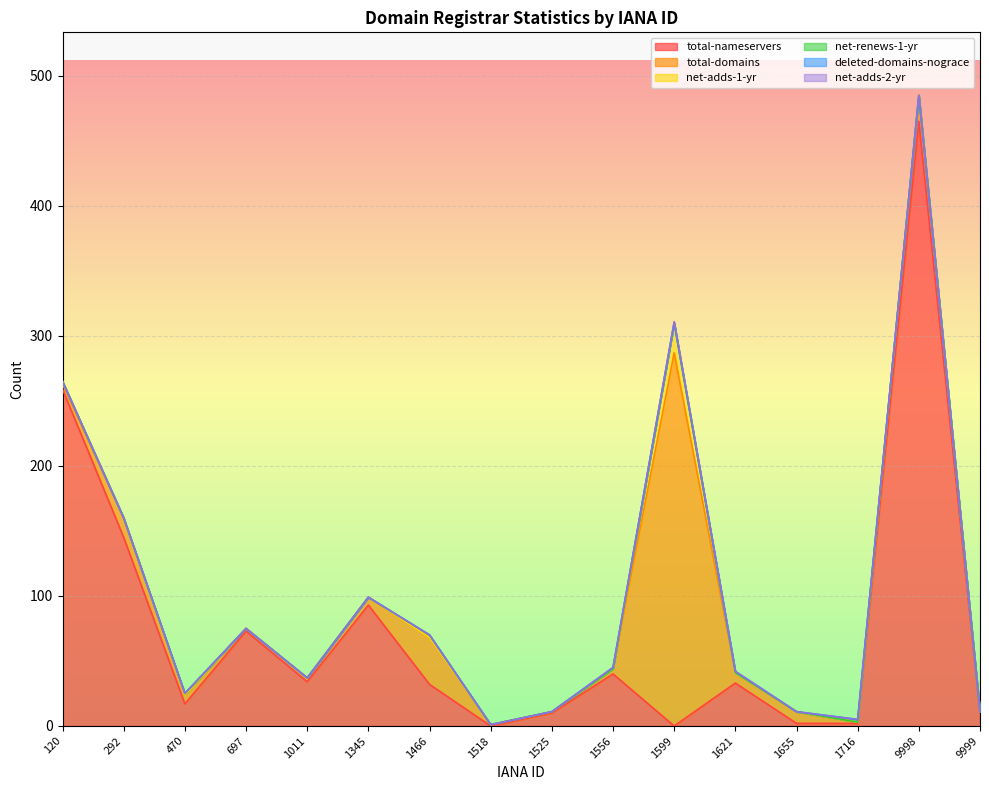

What is the highest value of the total-nameservers series?

465